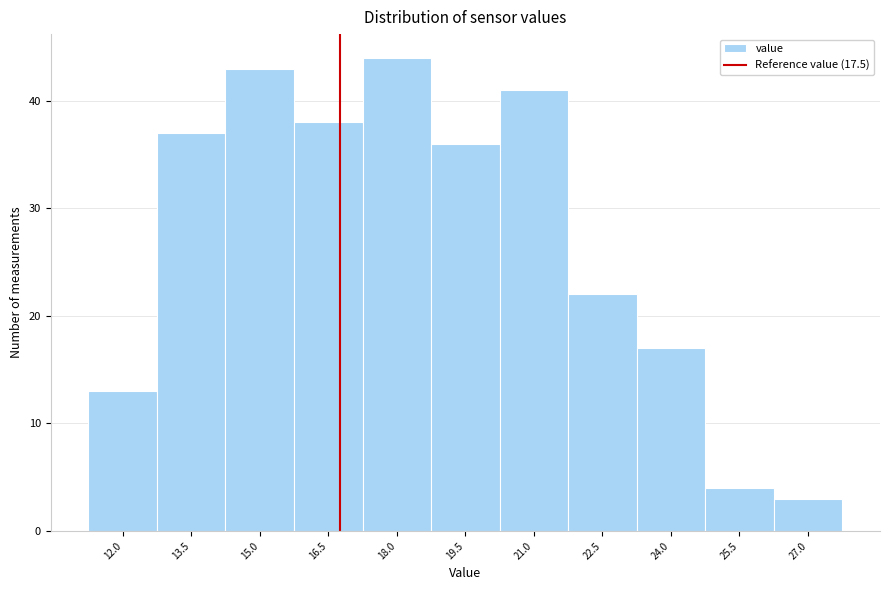

Reading left to right, what are all the values shown in this chart?

13	37	43	38	44	36	41	22	17	4	3